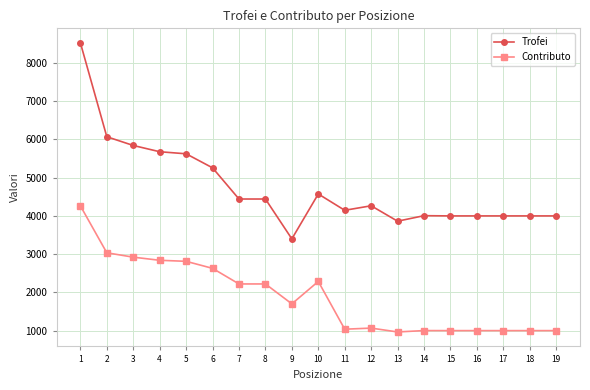

What is the minimum value for Contributo?

965